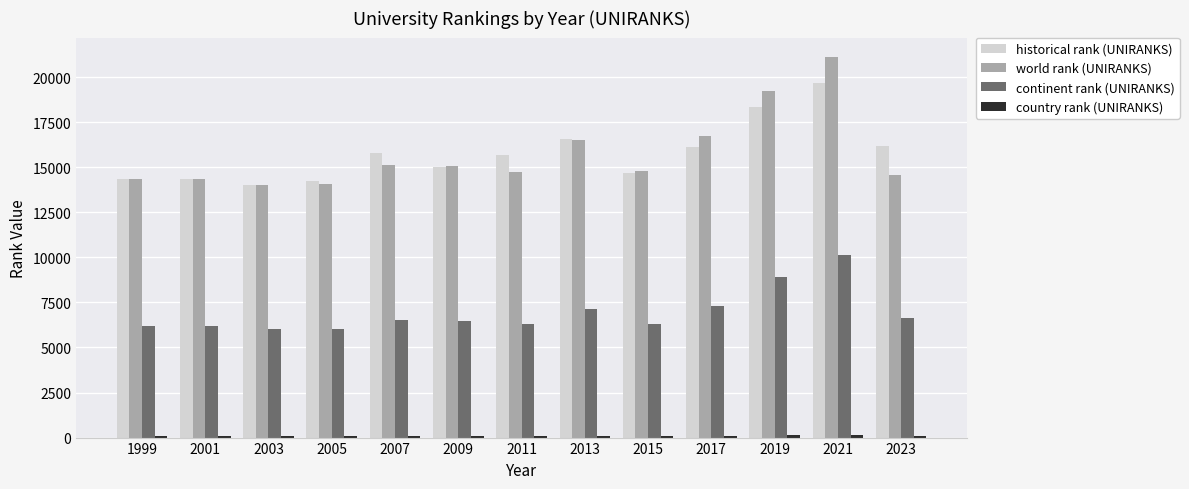

What is the minimum value for historical rank (UNIRANKS)?

14026